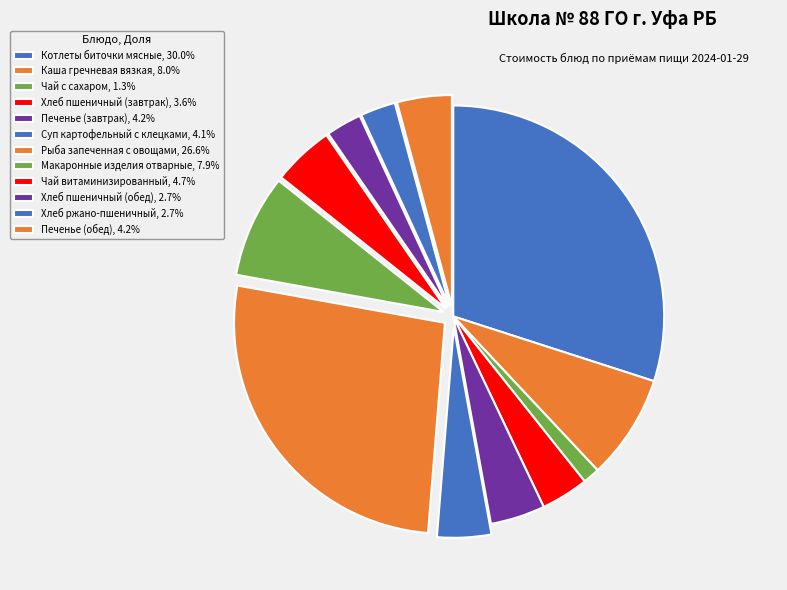

Count the number of slices in the pie.

12